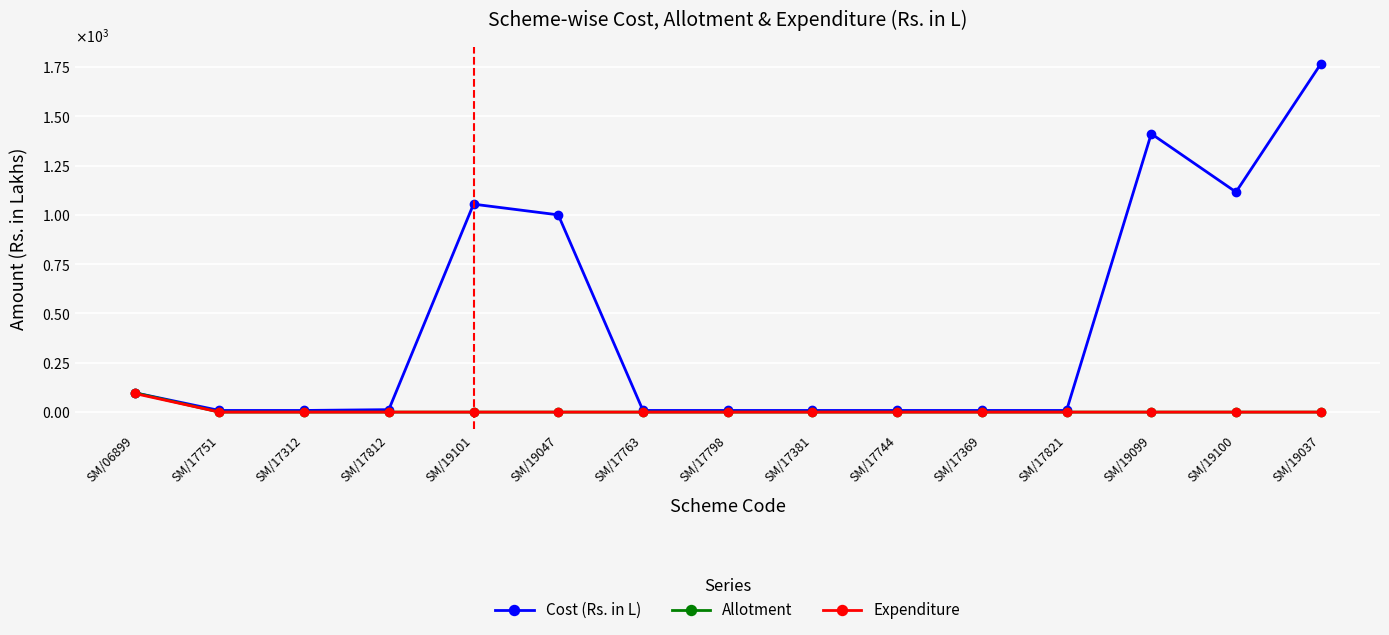

List the series in order of their peak value, lowest first.

Expenditure, Allotment, Cost (Rs. in L)